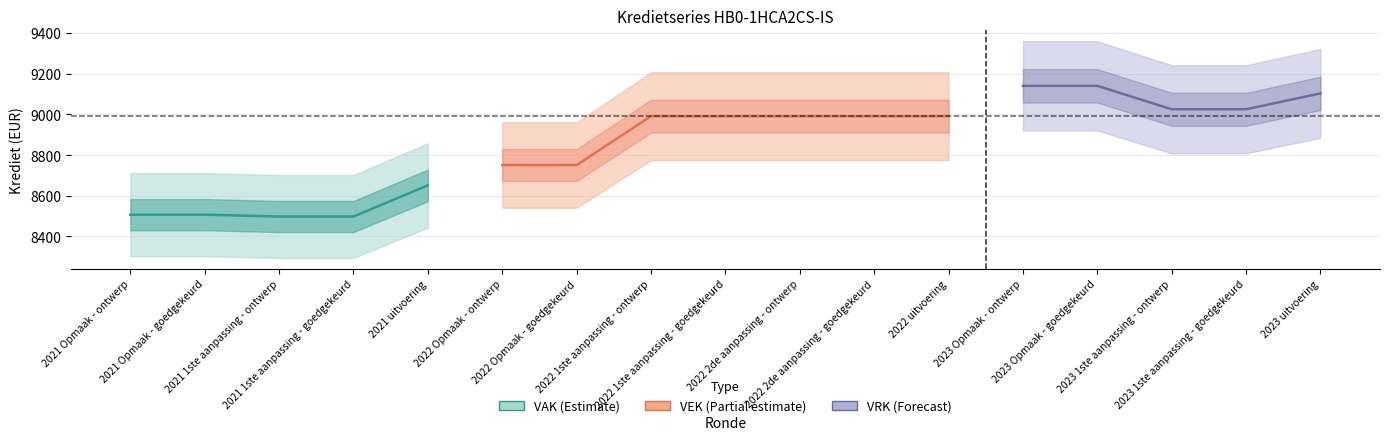

How many lines are shown in the chart?

3